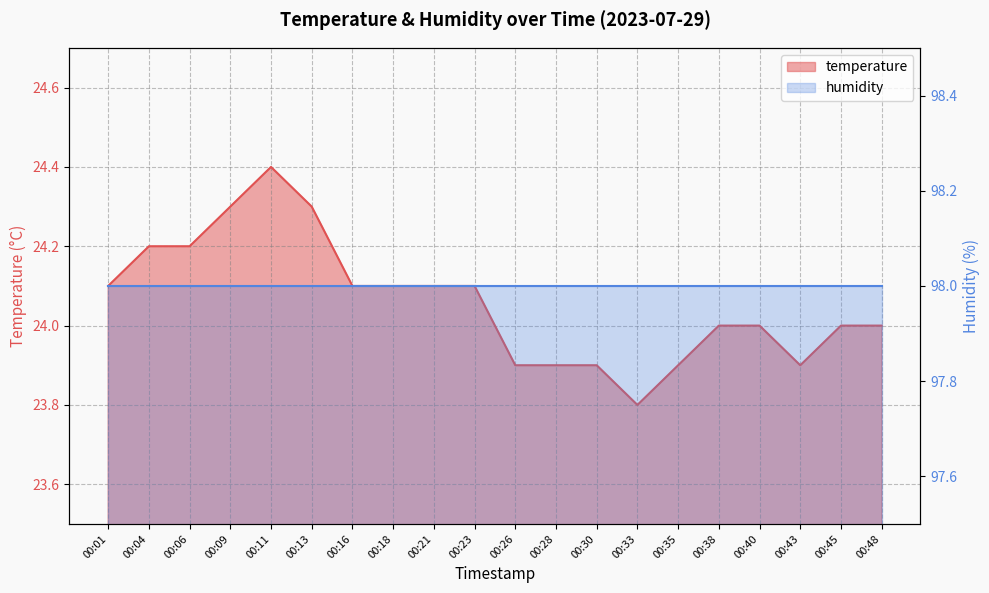

The value at 00:11 is 13.0. True or false?

False